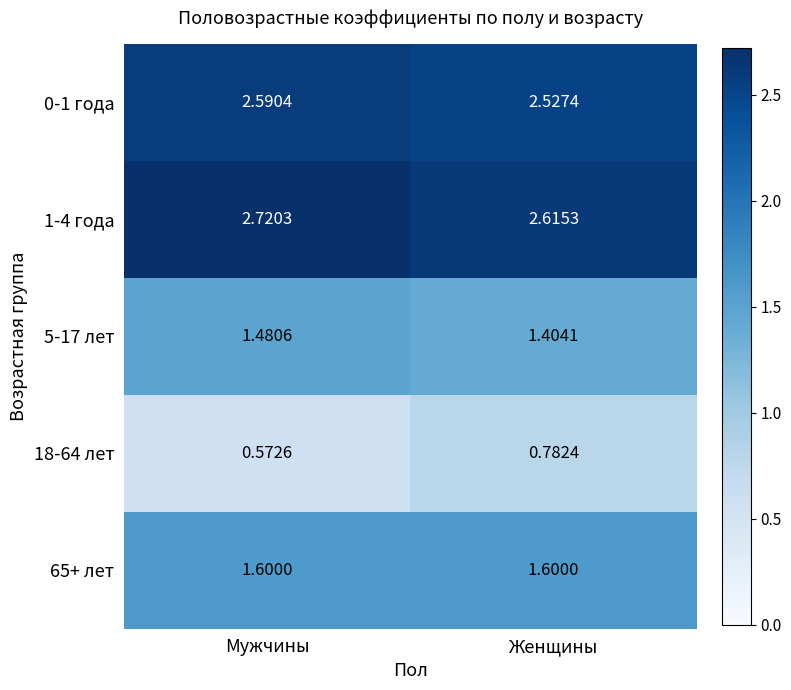

What is the spread (max minus min) of values at Женщины?

1.8